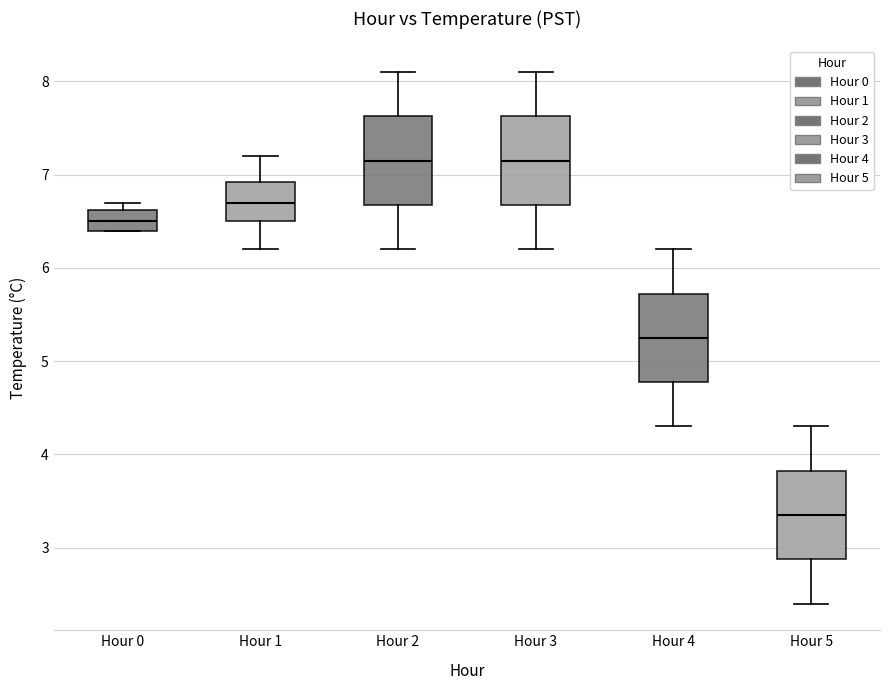

Reading left to right, read every box against the y-axis: the position of its median line, the range the box covers, and the ends of its whiskers. The values are not printed on the chart, so give them approximately, as read against the axis.

Hour 0: median 6.5, box 6.4 to 6.6, whiskers 6.4 to 6.7
Hour 1: median 6.7, box 6.5 to 6.9, whiskers 6.2 to 7.2
Hour 2: median 7.2, box 6.7 to 7.6, whiskers 6.2 to 8.1
Hour 3: median 7.2, box 6.7 to 7.6, whiskers 6.2 to 8.1
Hour 4: median 5.3, box 4.8 to 5.7, whiskers 4.3 to 6.2
Hour 5: median 3.4, box 2.9 to 3.8, whiskers 2.4 to 4.3